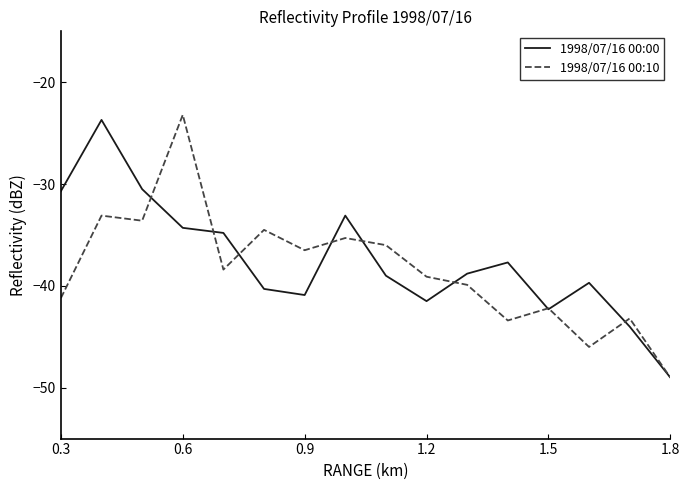

What is the smallest value displayed?

-49.0